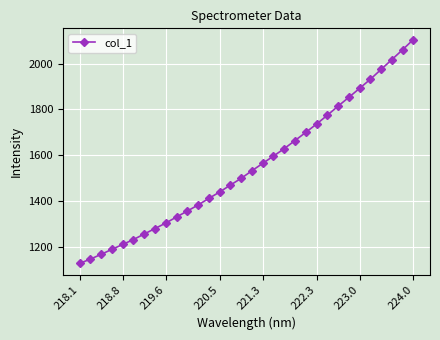

How many lines are shown in the chart?

1